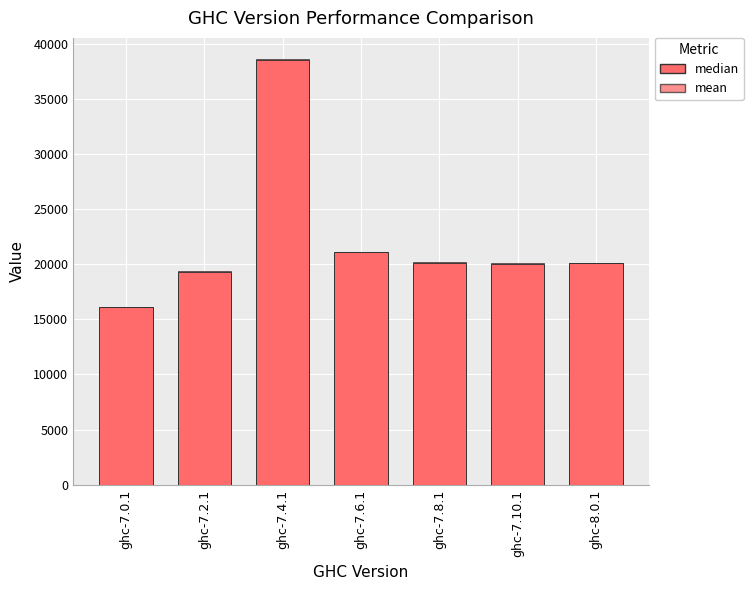

What position from the left is ghc-7.2.1?

2